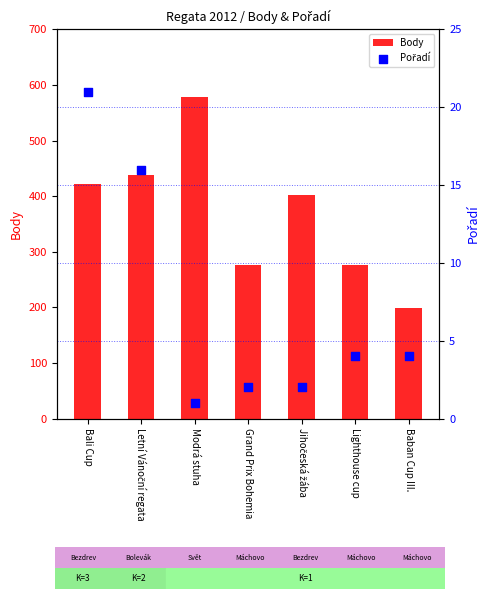

What is the total value across all series at Modrá stuha?

579